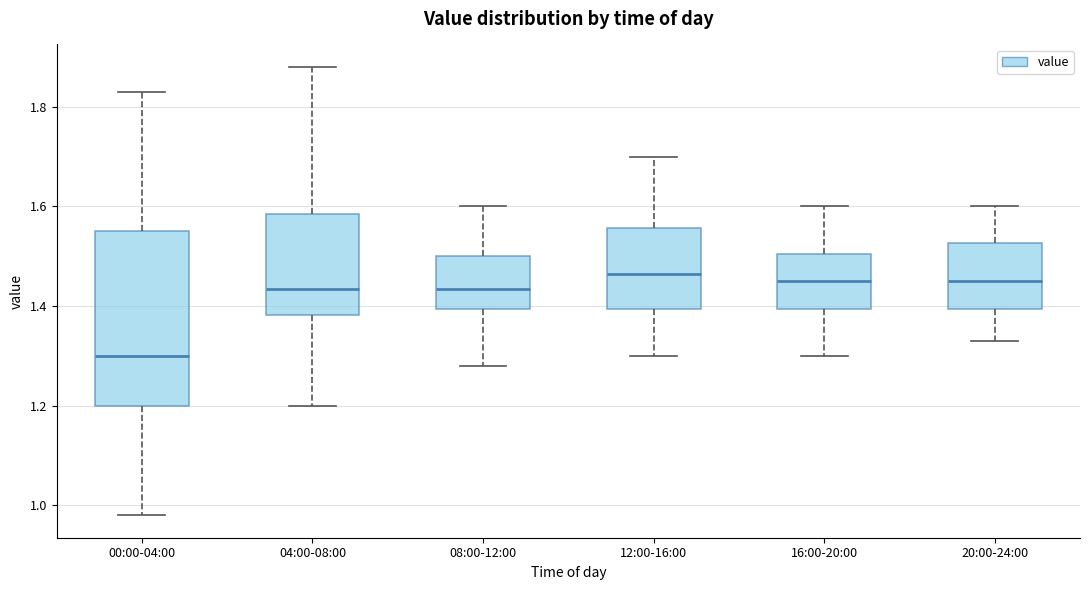

Reading left to right, read every box against the y-axis: the position of its median line, the range the box covers, and the ends of its whiskers. The values are not printed on the chart, so give them approximately, as read against the axis.

00:00-04:00: median 1.30, box 1.20 to 1.56, whiskers 0.98 to 1.84
04:00-08:00: median 1.44, box 1.38 to 1.58, whiskers 1.20 to 1.88
08:00-12:00: median 1.44, box 1.40 to 1.50, whiskers 1.28 to 1.60
12:00-16:00: median 1.46, box 1.40 to 1.56, whiskers 1.30 to 1.70
16:00-20:00: median 1.46, box 1.40 to 1.50, whiskers 1.30 to 1.60
20:00-24:00: median 1.46, box 1.40 to 1.52, whiskers 1.34 to 1.60